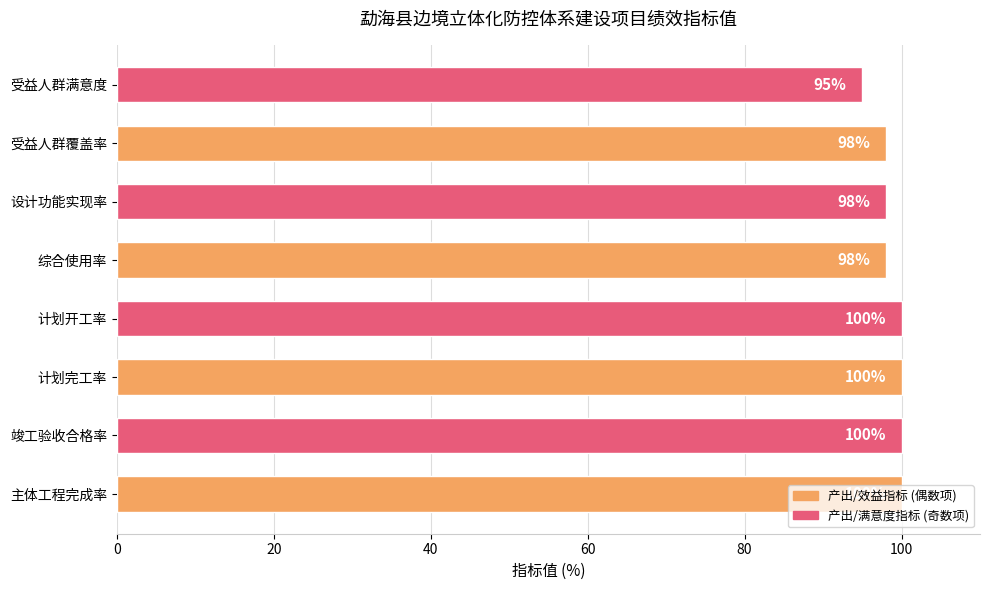

What is the minimum value shown in the chart?

95